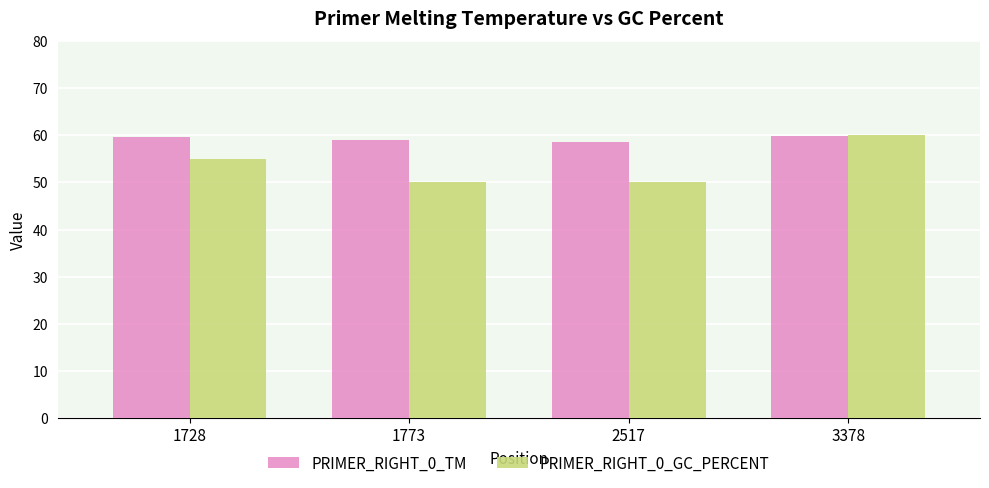

Which series changed the most between 1728 and 1773?

PRIMER_RIGHT_0_GC_PERCENT